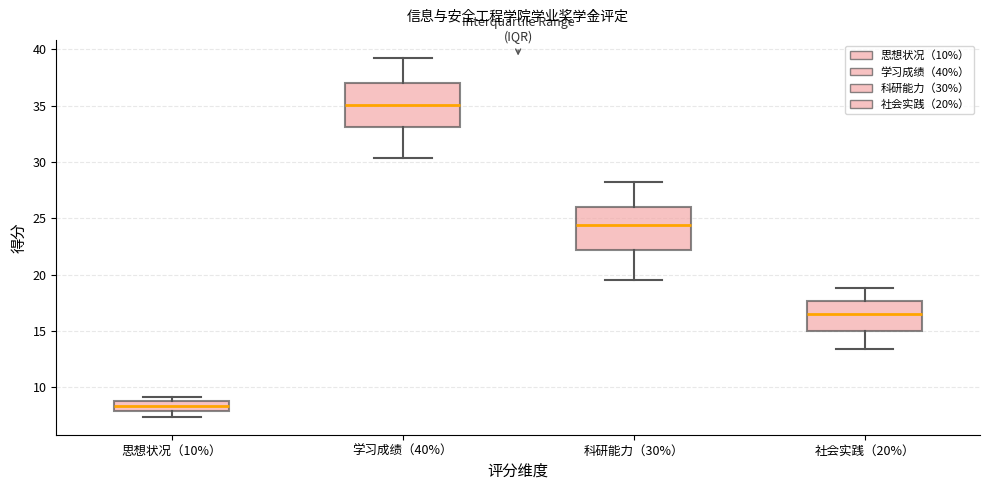

Where is the upper edge of the box for 科研能力（30%） on the y-axis? The values are not printed on the chart, so give them approximately, as read against the axis.

26.0